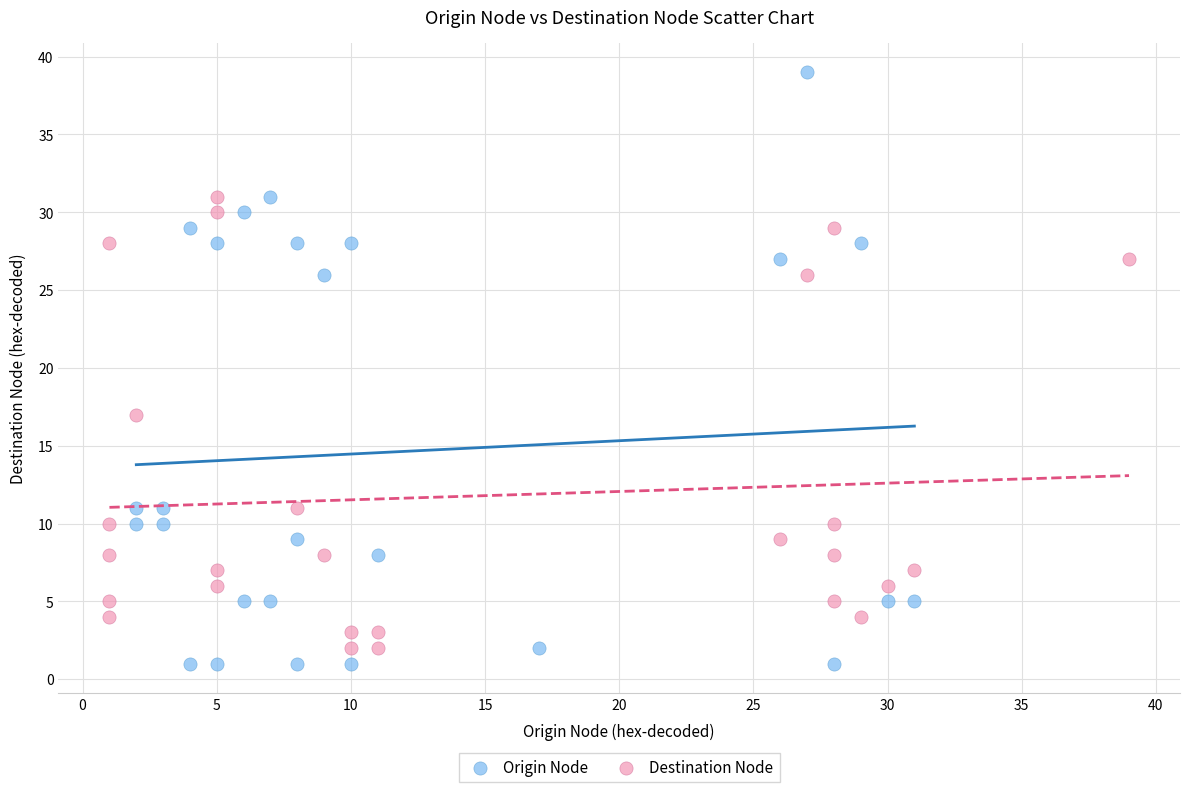

Which series contains the highest Y value?

Origin Node